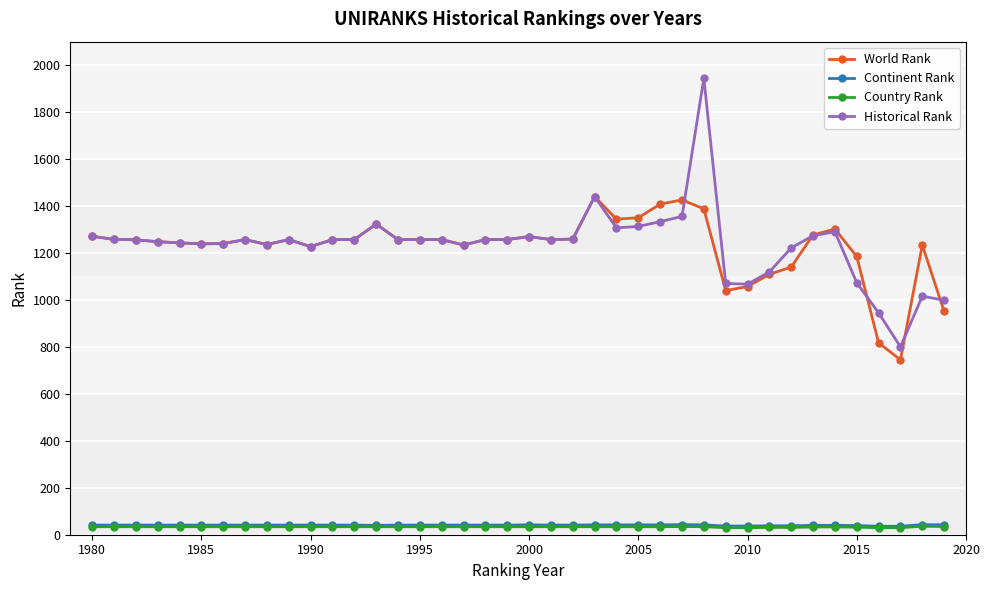

True or false: Country Rank and World Rank intersect in this chart.

False